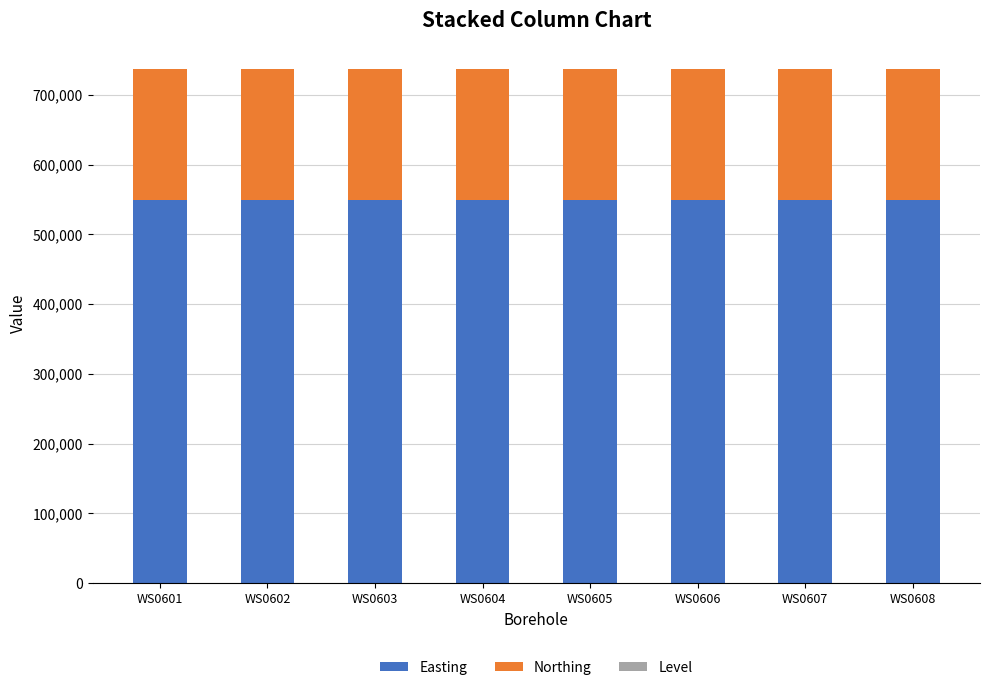

What is the maximum value for Easting?

549188.5